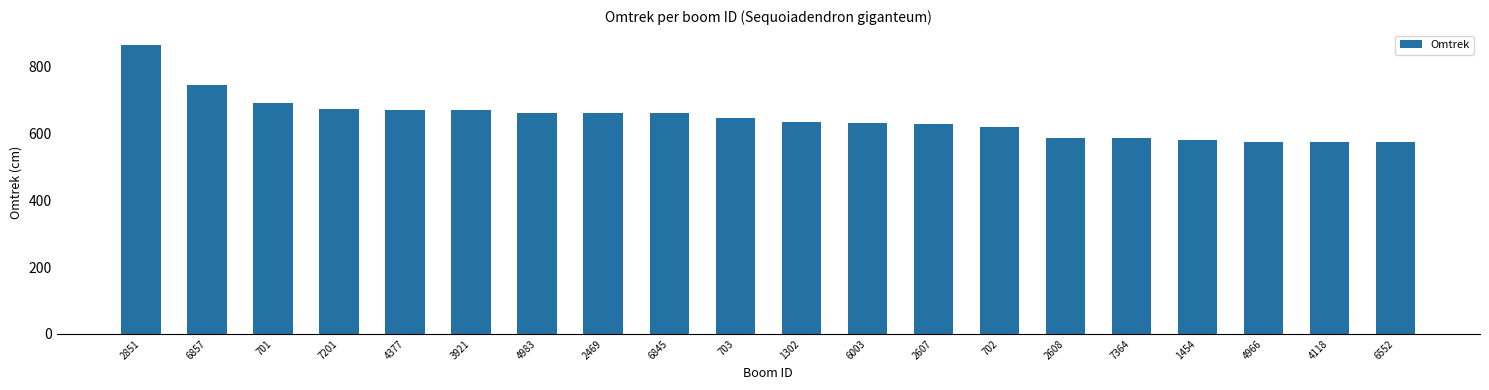

Read the value at 7364, to the nearest 50.

600